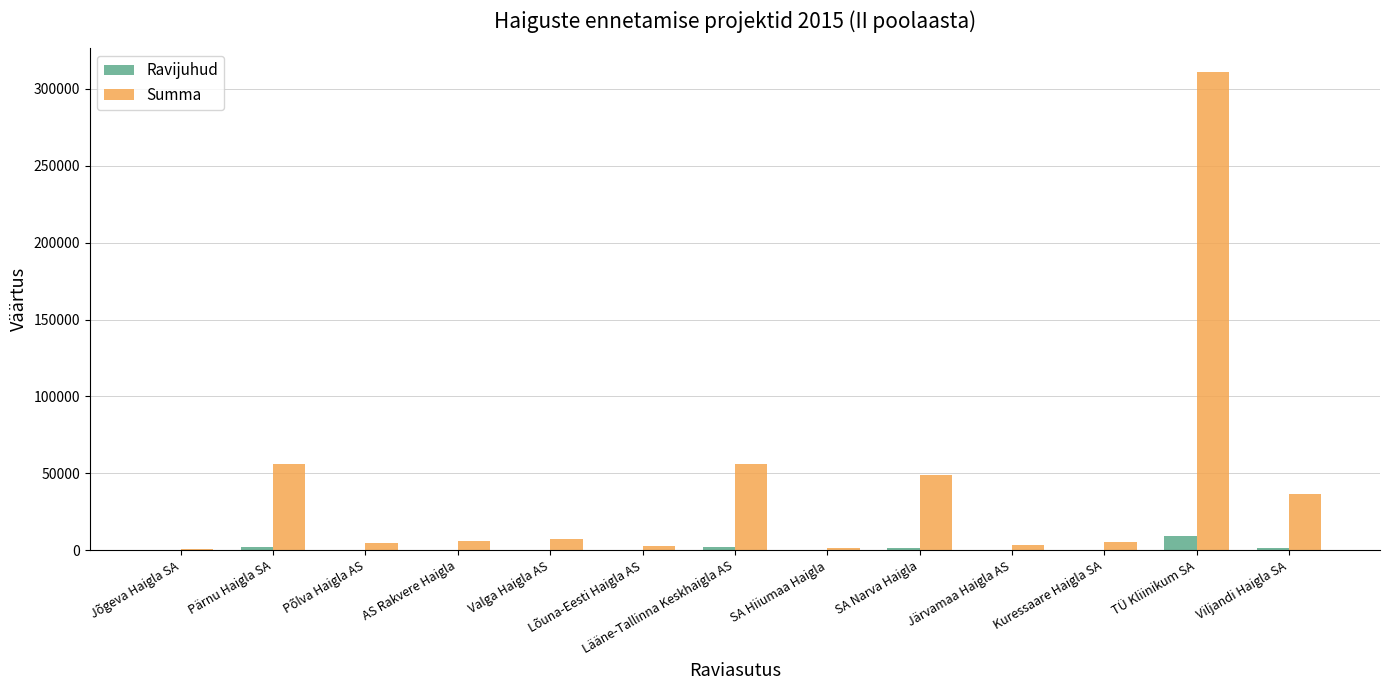

Where does the Summa series first go above 6108?

Pärnu Haigla SA